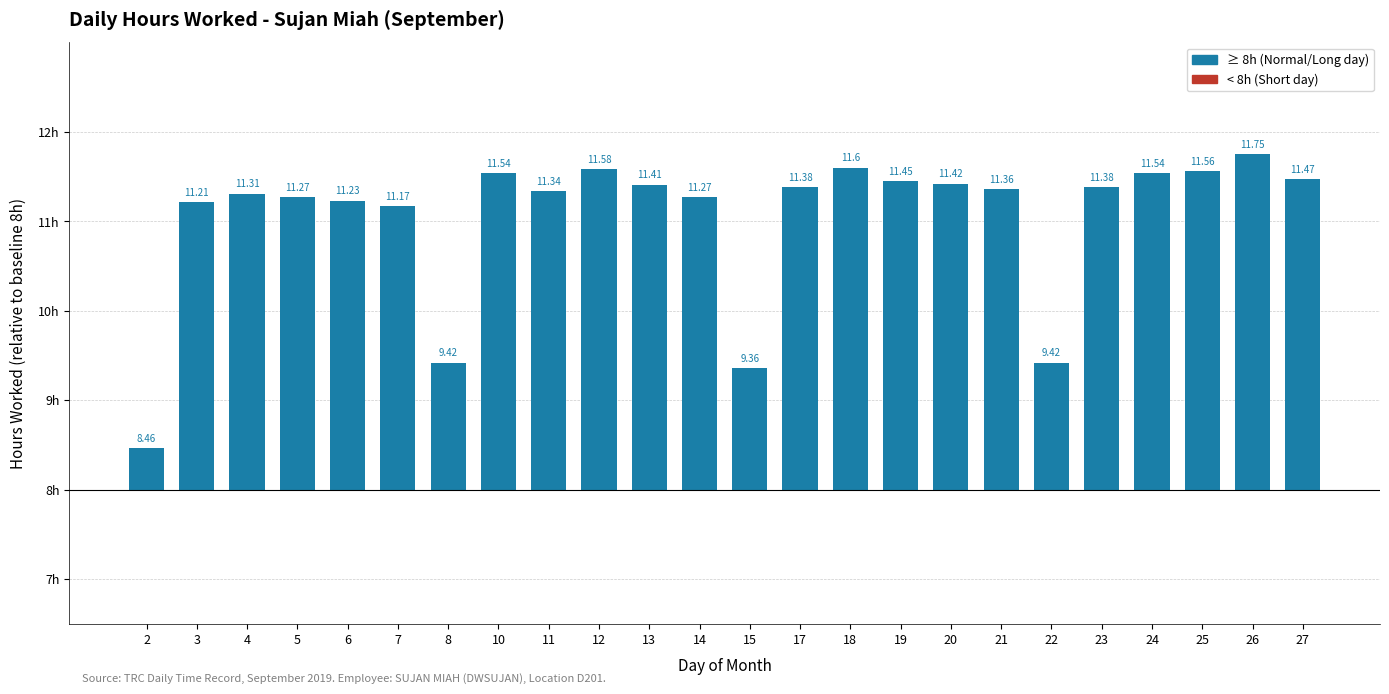

What is the approximate value at 23?

3.4